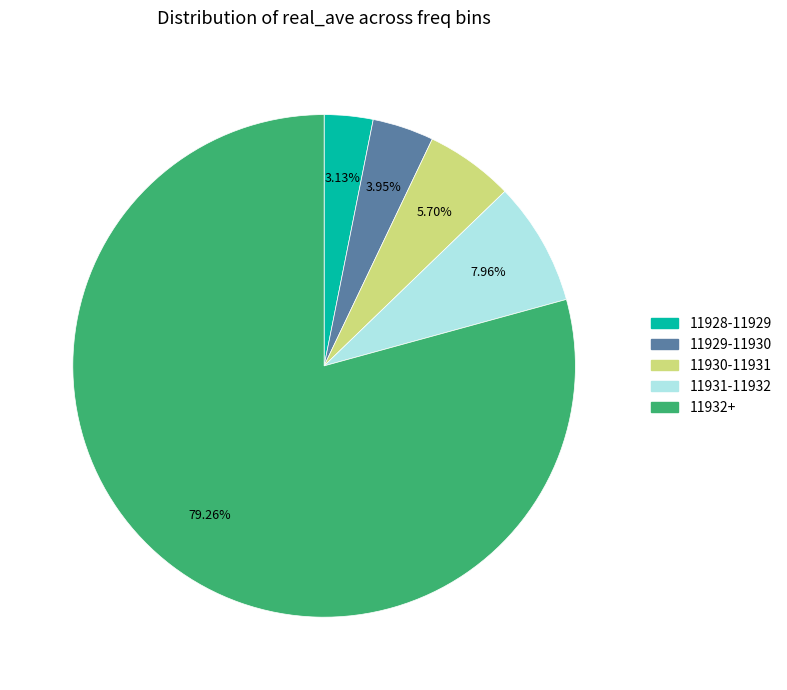

What is the smallest slice in the pie chart?

11928-11929